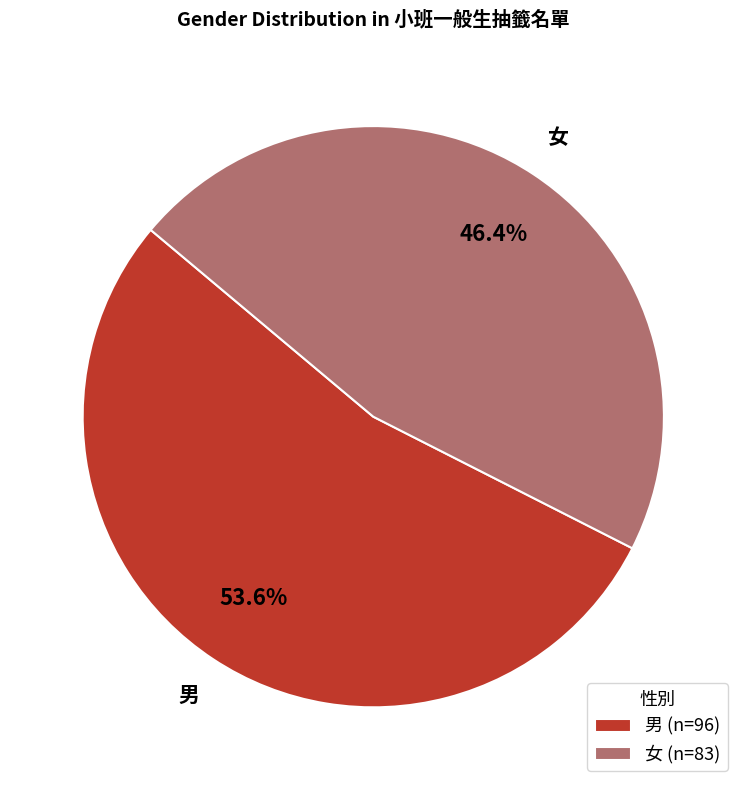

Which slice is the smallest?

女